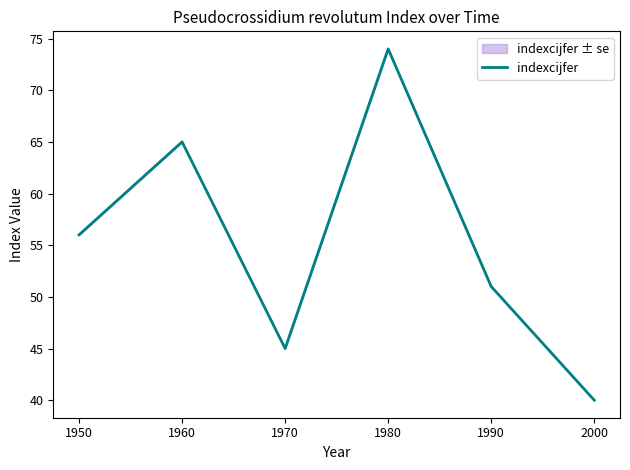

Reading right to left, what are all the values shown in this chart?

40	51	74	45	65	56